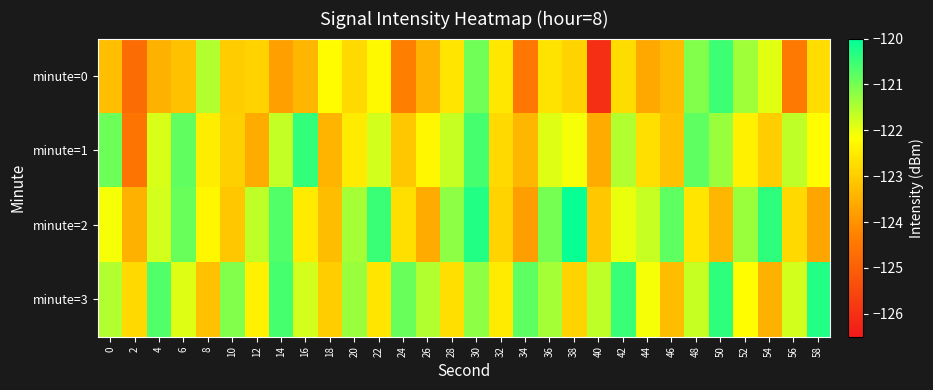

Which has a higher value, 40 or 20?

20